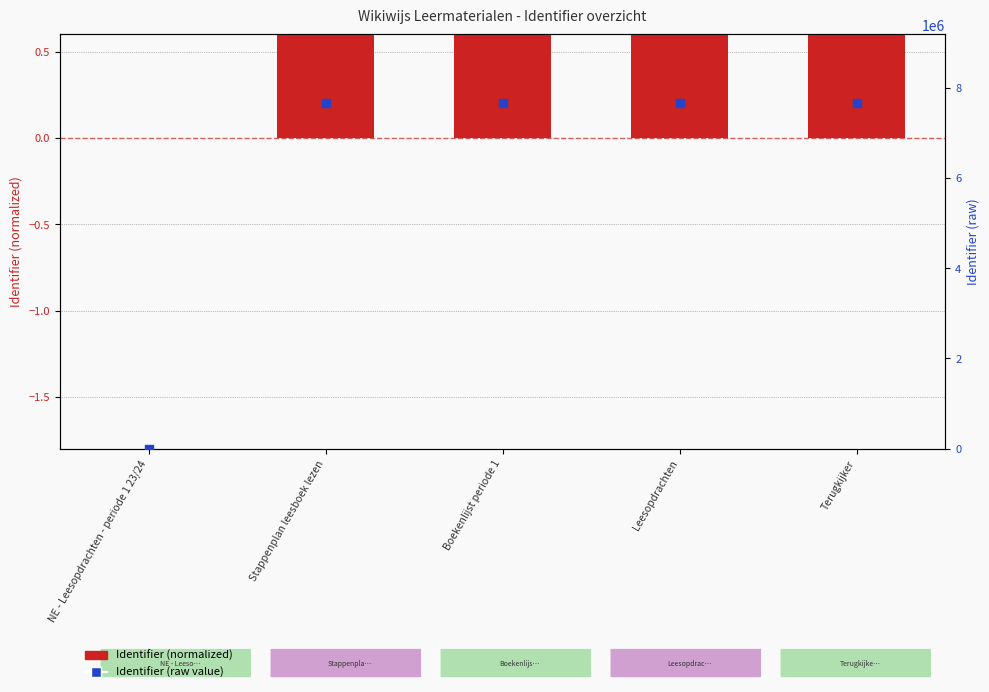

Which series contains the highest Y value?

Identifier (raw value)